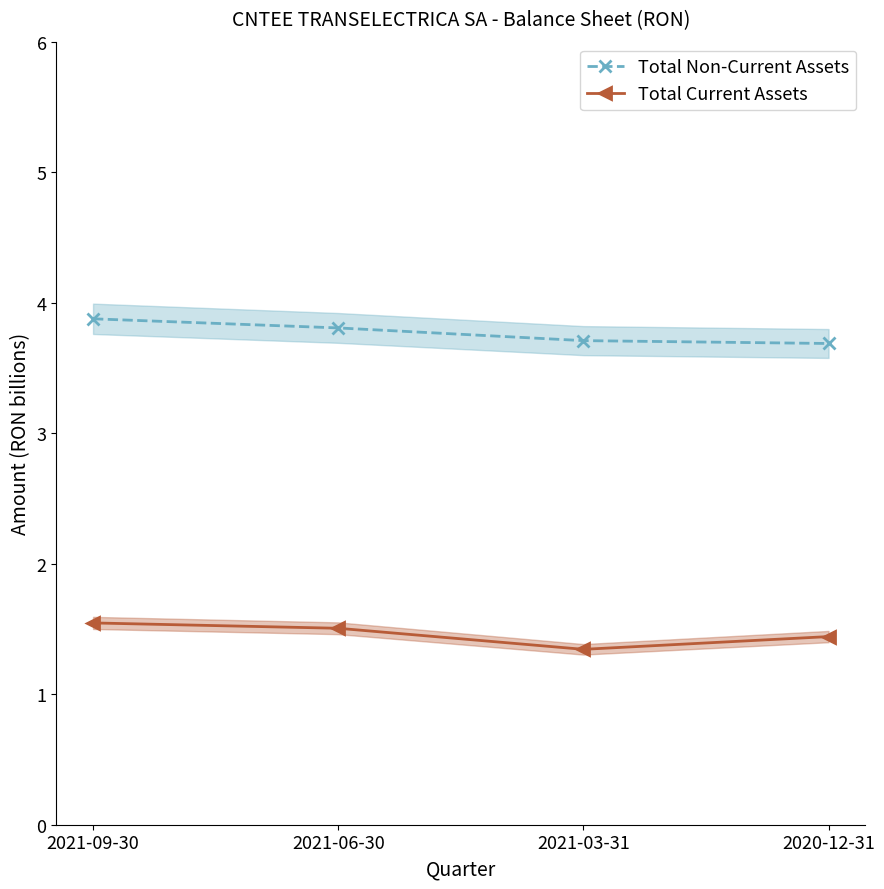

Is this an area chart (filled region under the line)?

No